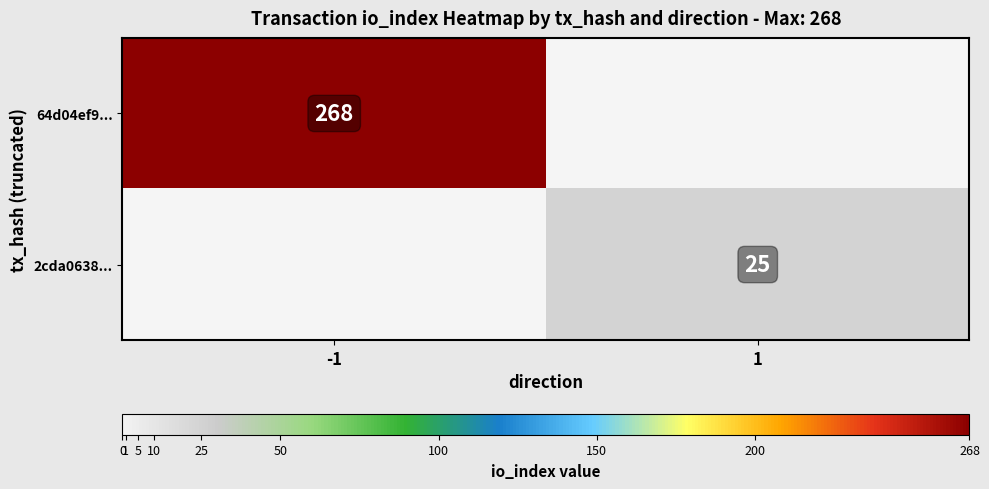

The 64d04ef9... series shows 420 at -1. True or false?

False